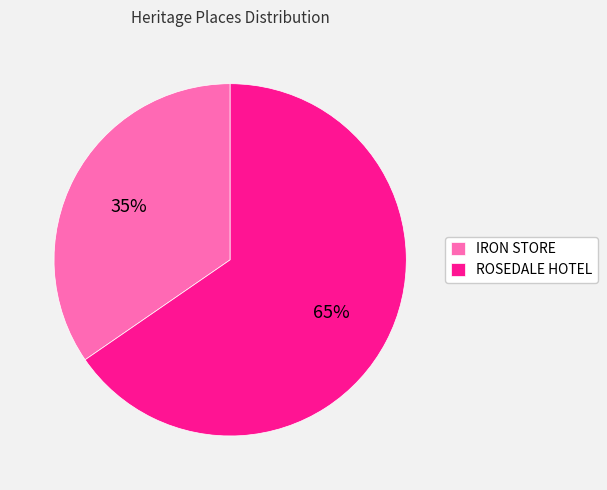

Is there any slice that represents more than half of the pie?

Yes